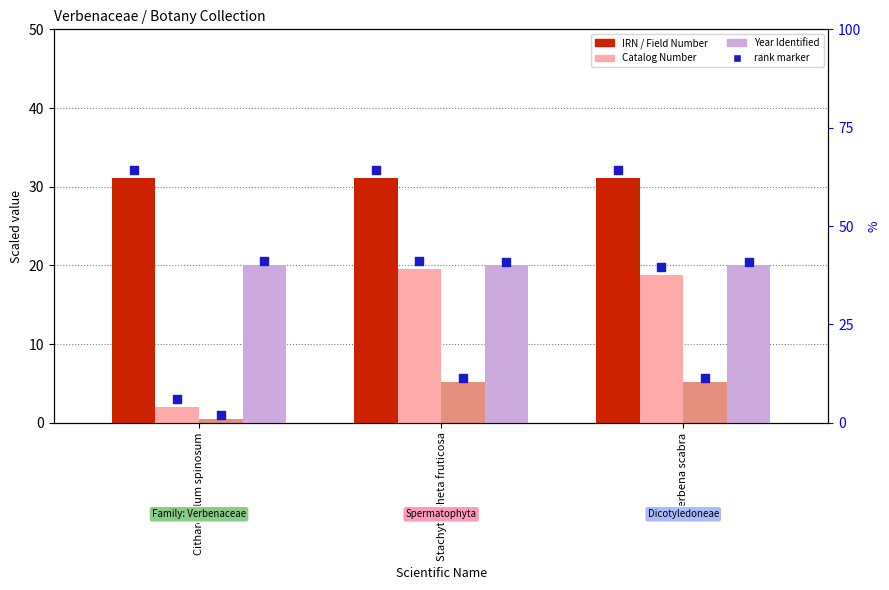

Which series has the widest spread of Y values?

Catalog Number